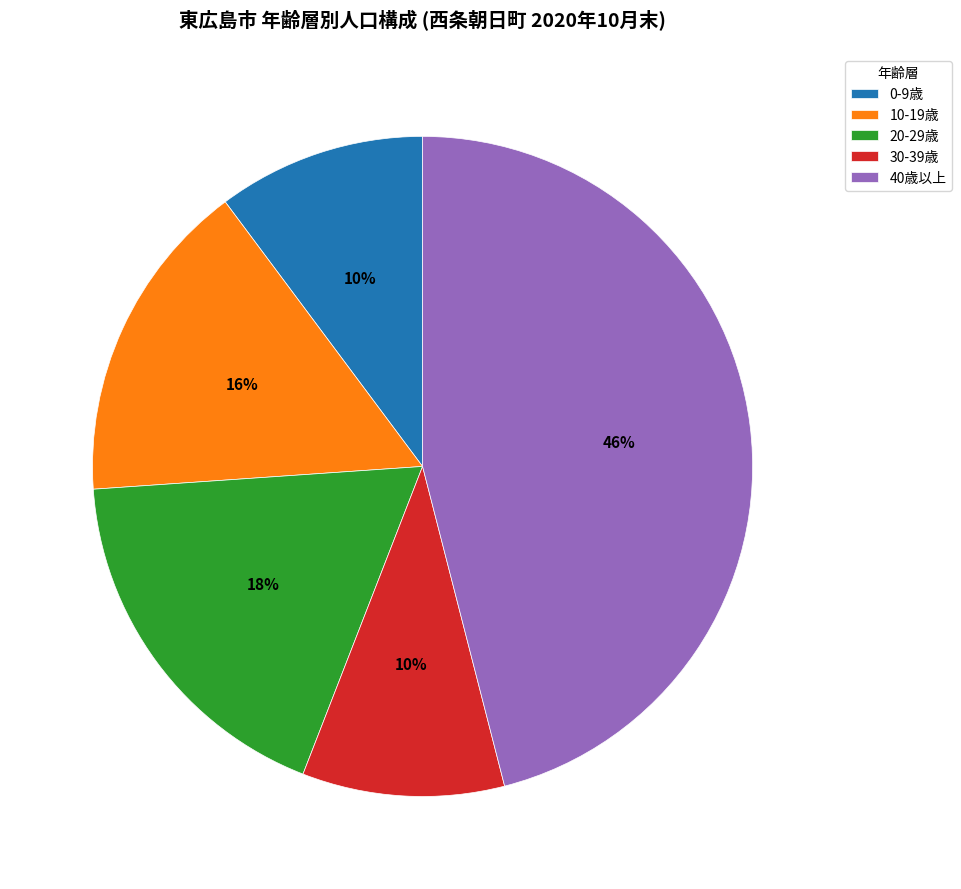

Is there any slice that represents more than half of the pie?

No